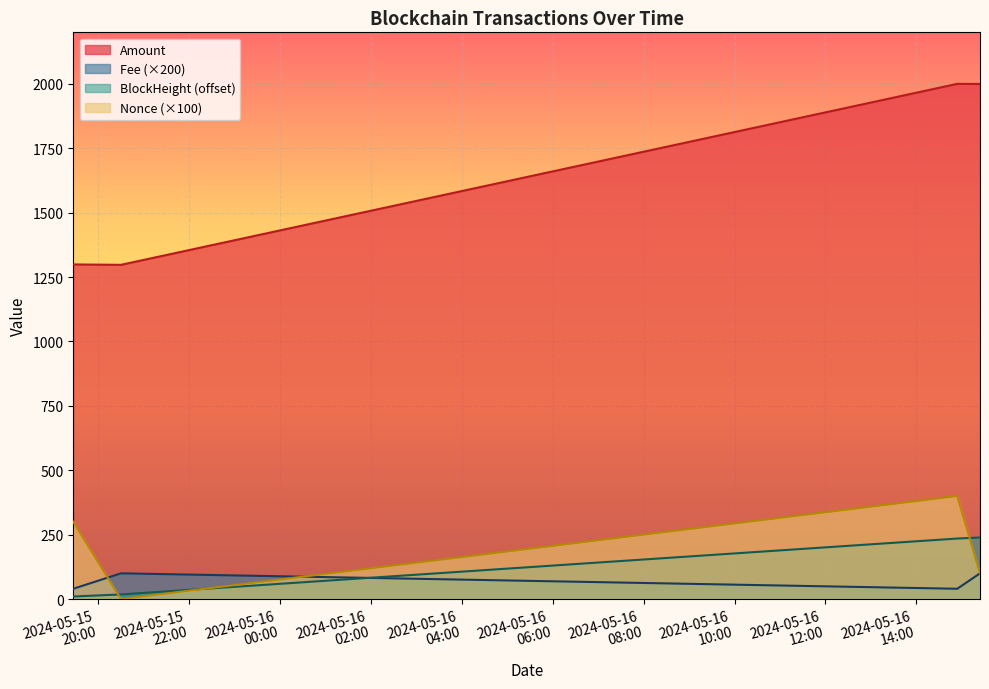

What is the sum of all Nonce values?

800.0